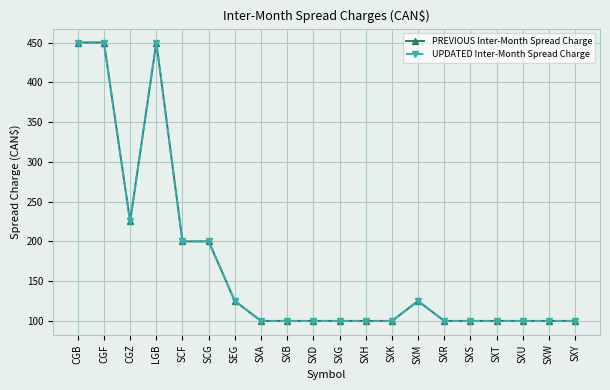

Which category has the highest value across all series?

CGB